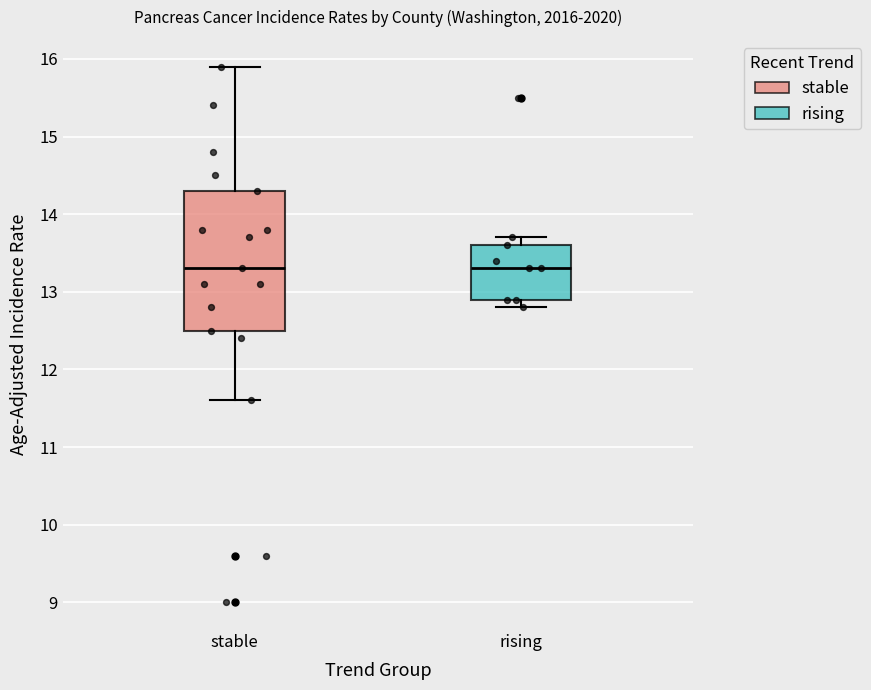

Reading left to right, read every box against the y-axis: the position of its median line, the range the box covers, and the ends of its whiskers. The values are not printed on the chart, so give them approximately, as read against the axis.

stable: median 13.3, box 12.5 to 14.3, whiskers 11.6 to 15.9
rising: median 13.3, box 12.9 to 13.6, whiskers 12.8 to 13.7